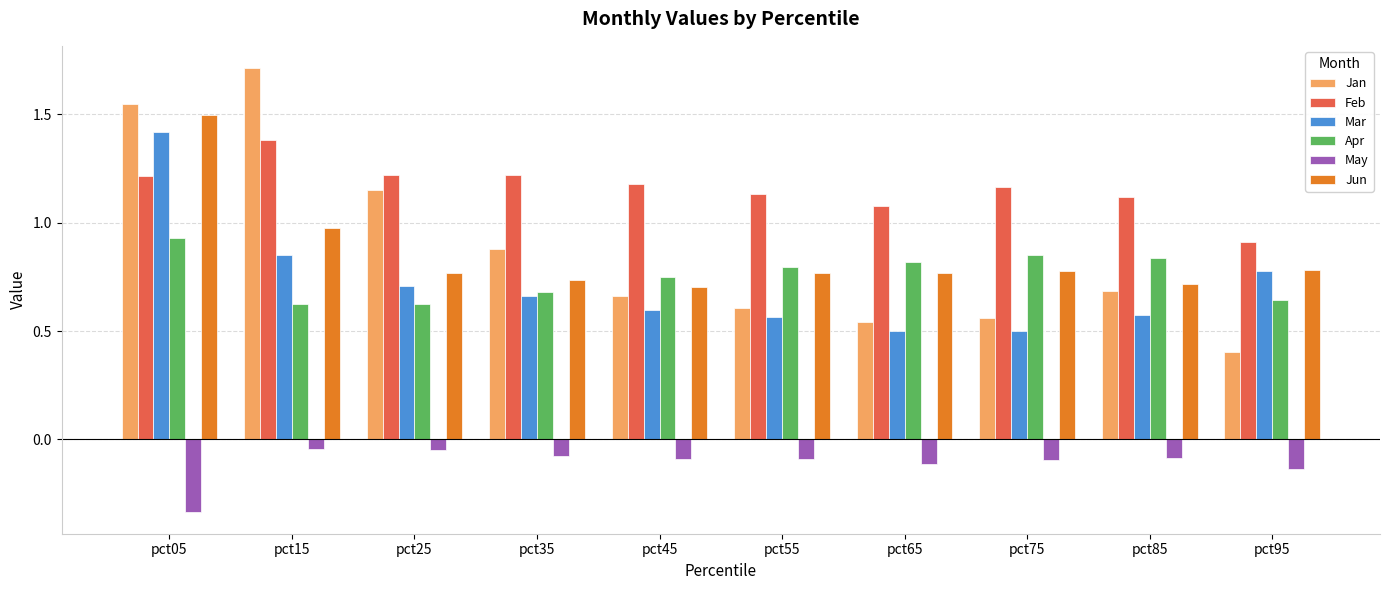

Which series has the largest range (max minus min)?

Jan